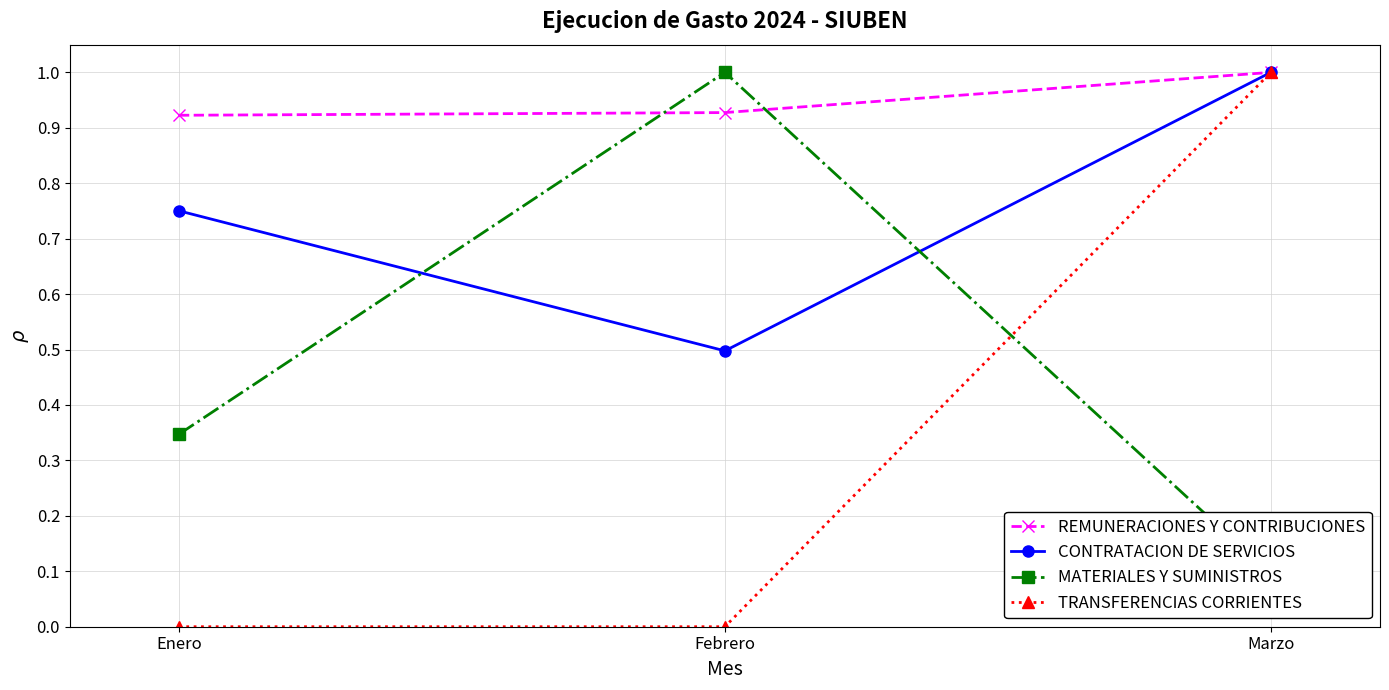

At which category does the chart reach its peak across all series?

Marzo